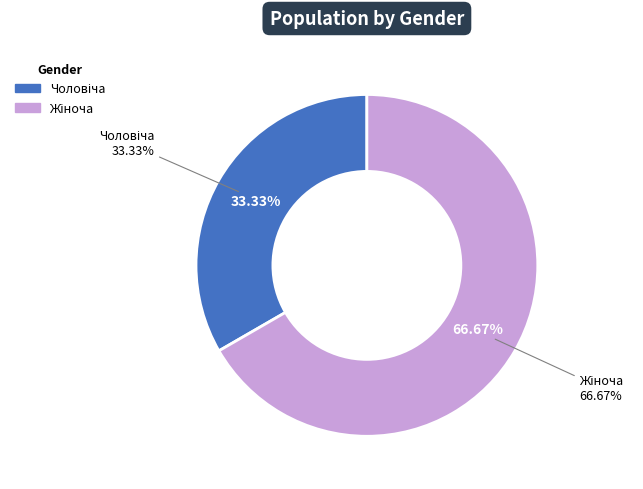

Do Жіноча and Чоловіча together represent more than half of the pie?

Yes